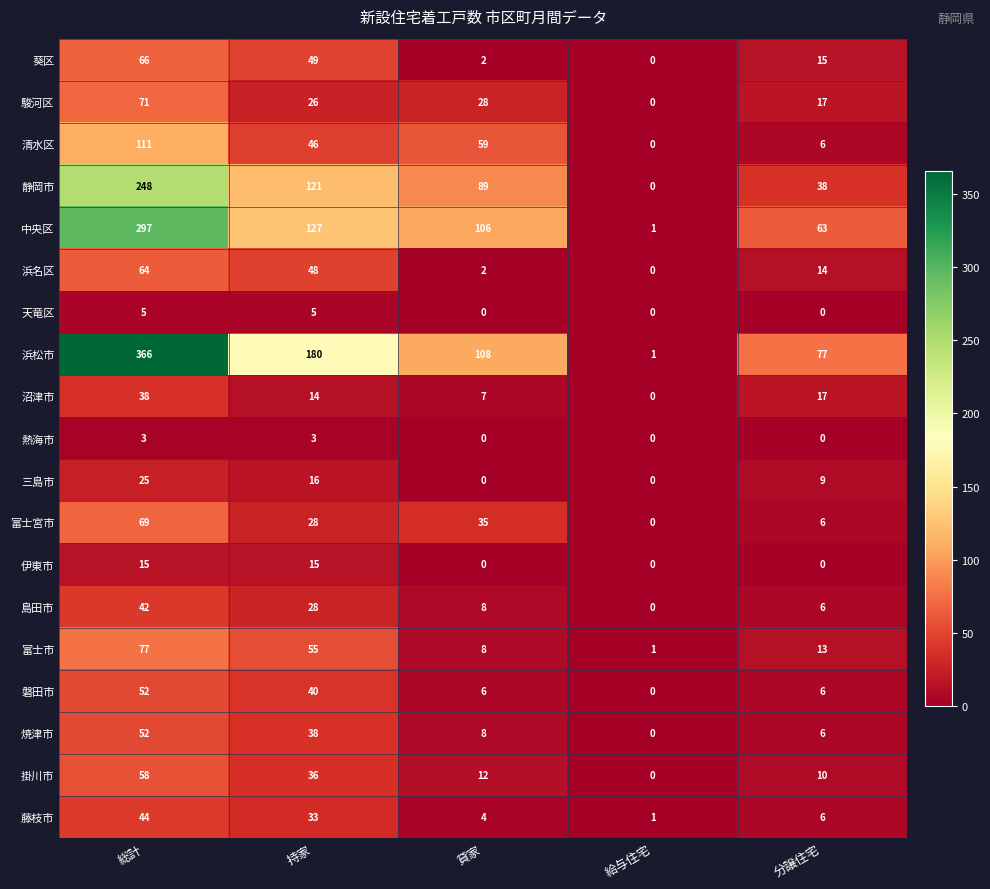

Which series has the widest spread of values?

浜松市